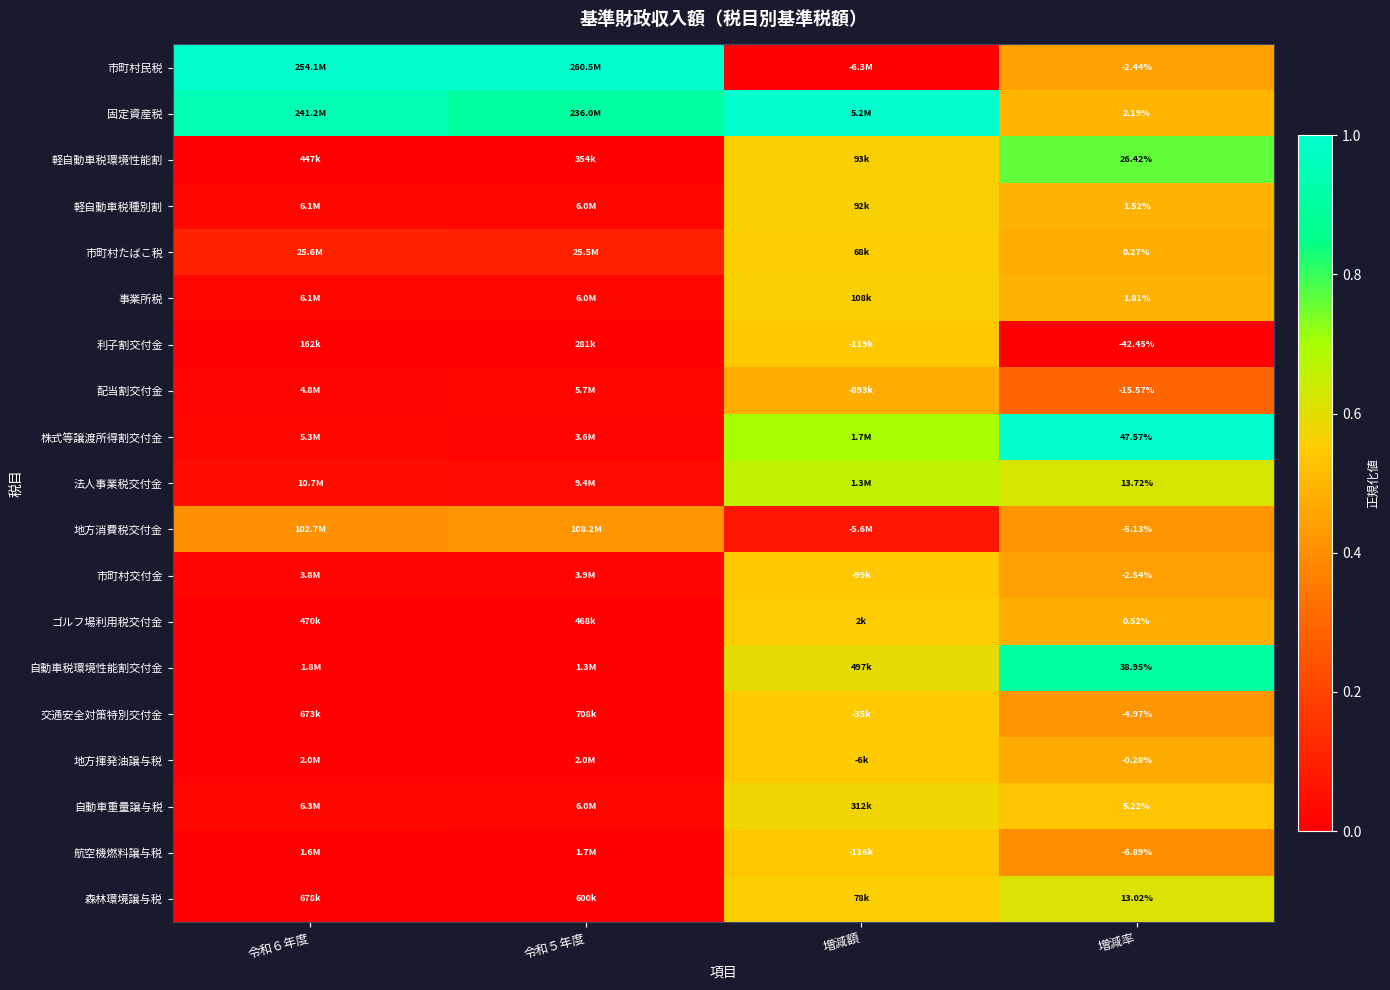

True or false: 利子割交付金 has a value of 0.2 at 増減額.

False